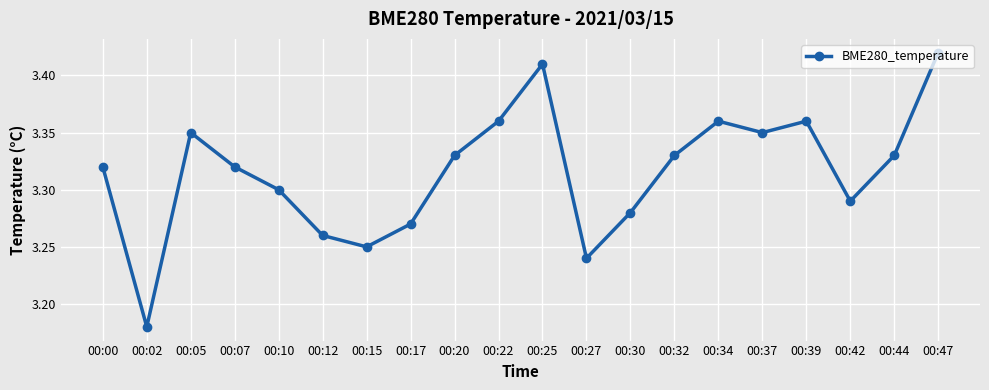

The value at 00:30 is 5.4. True or false?

False